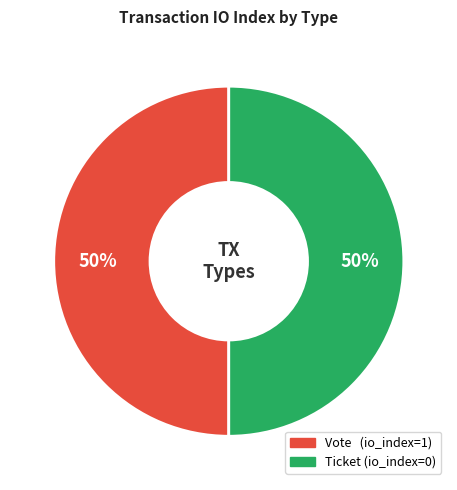

What is the ratio of the value at Ticket to the value at Vote?

1.0